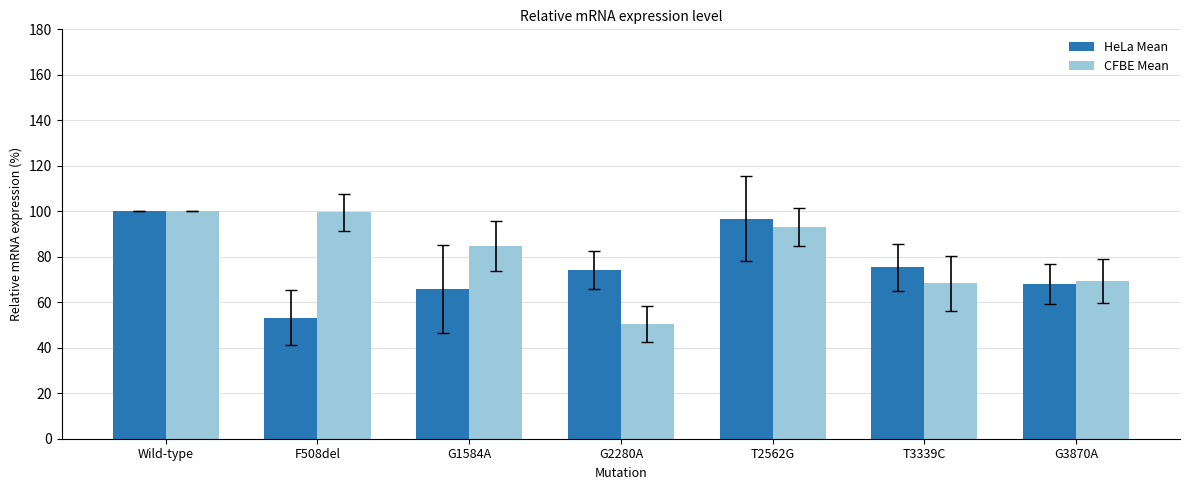

The value of HeLa Mean at G3870A is 68.0. True or false?

True